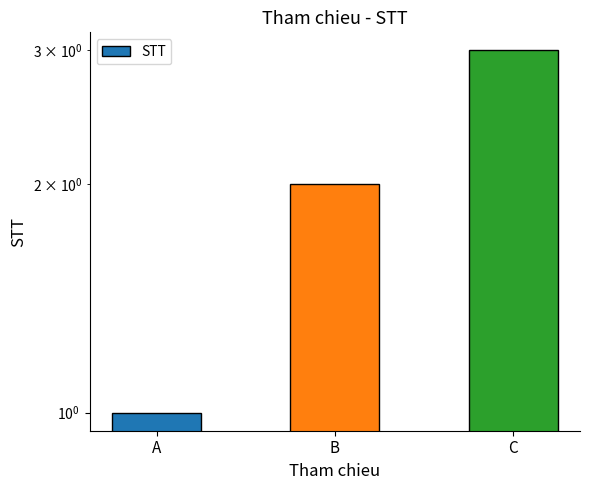

Reading left to right, what are all the values shown in this chart?

1	2	3